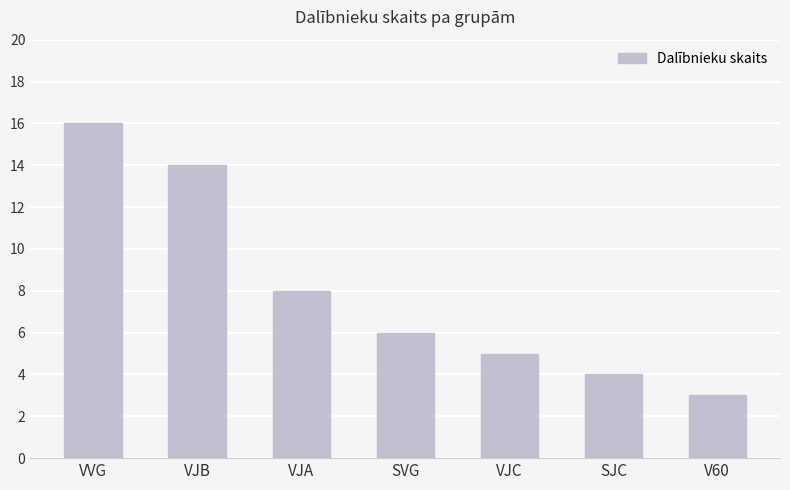

What is the sum of all values?

56